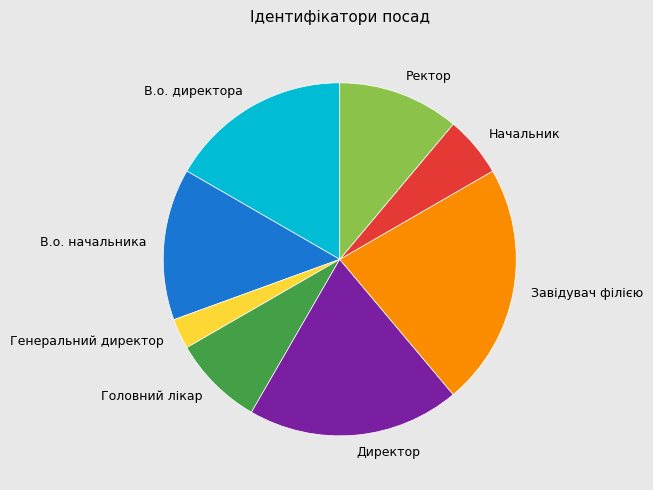

Is it true that Начальник is 1% of the pie?

False